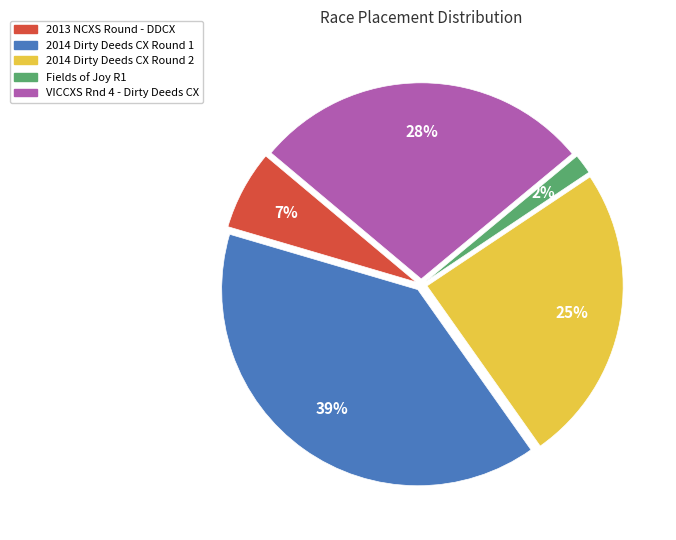

True or false: VICCXS Rnd 4 - Dirty Deeds CX accounts for 28% of the total.

True